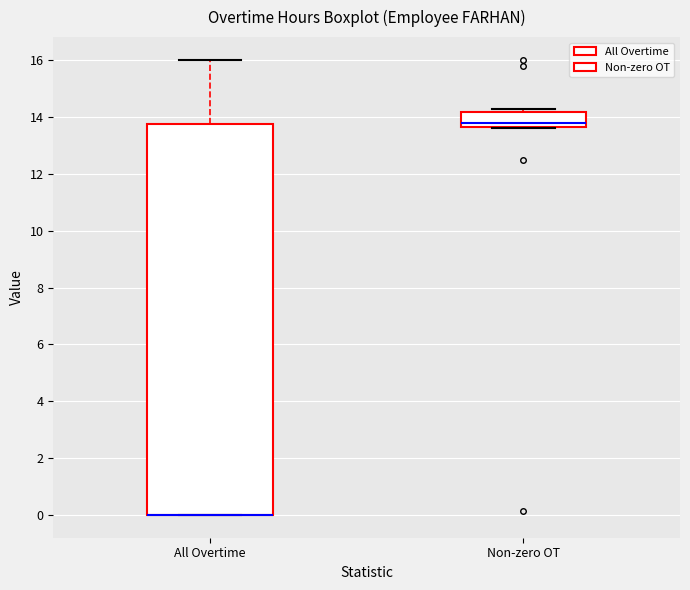

Reading left to right, transcribe this box plot: for each box, give where its median line is, the range the box spans, and where its two whiskers end, as read against the y-axis. The values are not printed on the chart, so give them approximately, as read against the axis.

All Overtime: median 0.0 (drawn on the box's lower edge), box 0.0 to 13.8, whiskers 0.0 to 16.0
Non-zero OT: median 13.8, box 13.6 to 14.2, whiskers 13.6 (just below the box's lower edge) to 14.2 (just above the box's upper edge)